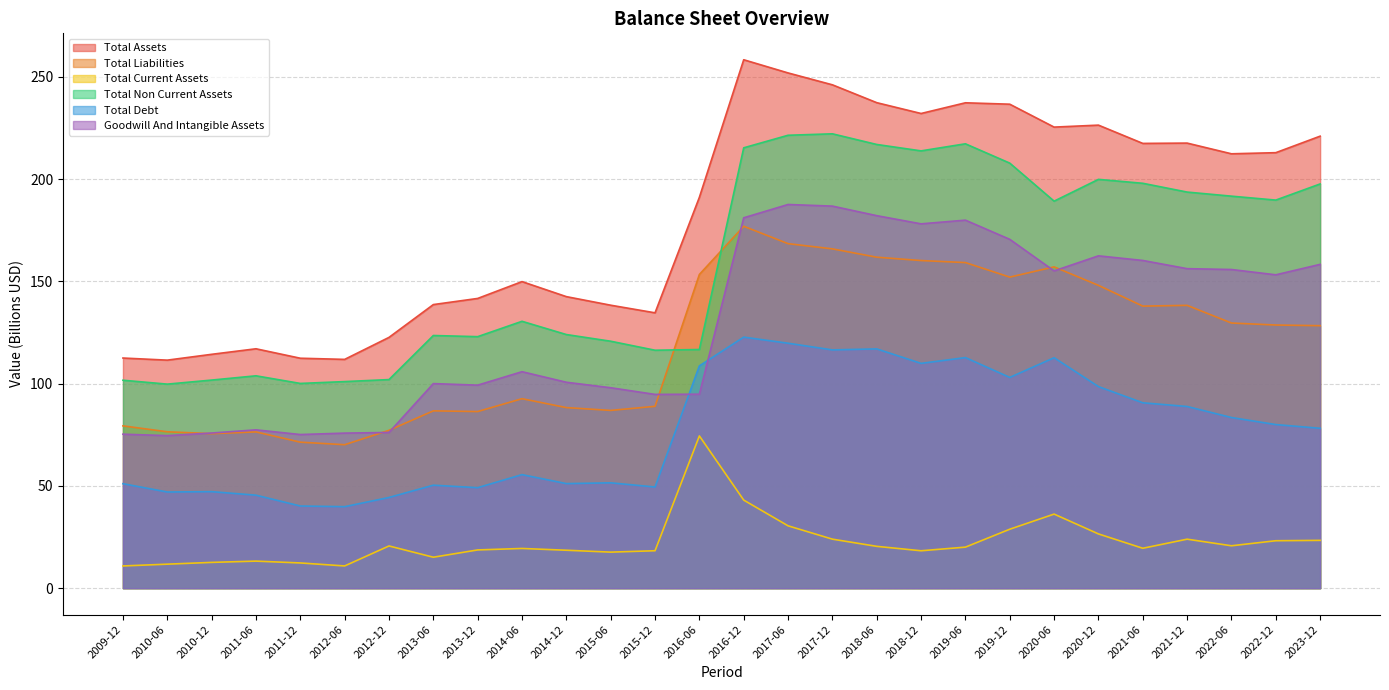

The value of Total Assets at 2009-12 is 112.5. True or false?

True